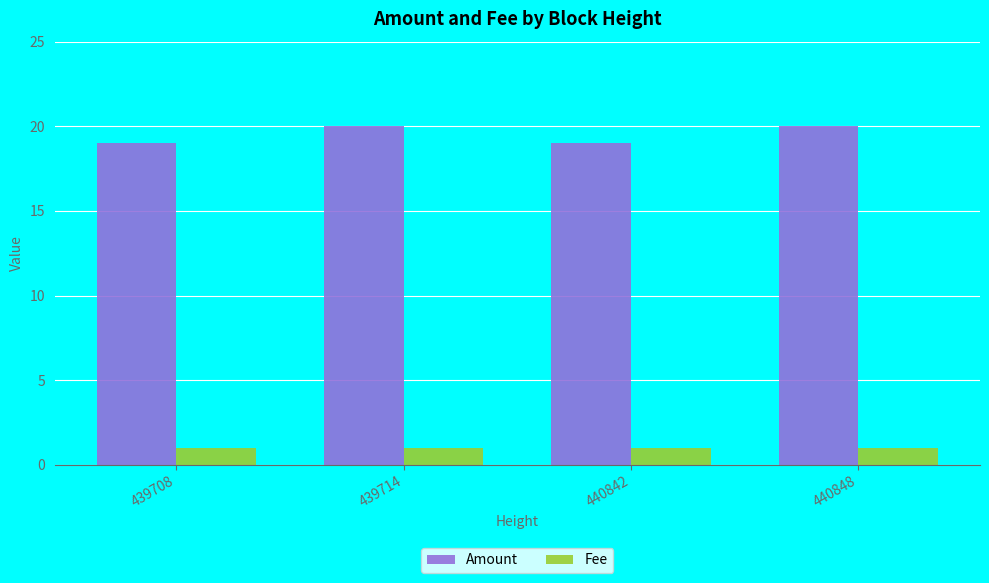

Is the value of Fee at 439708 greater than the value of Amount at 440848?

No